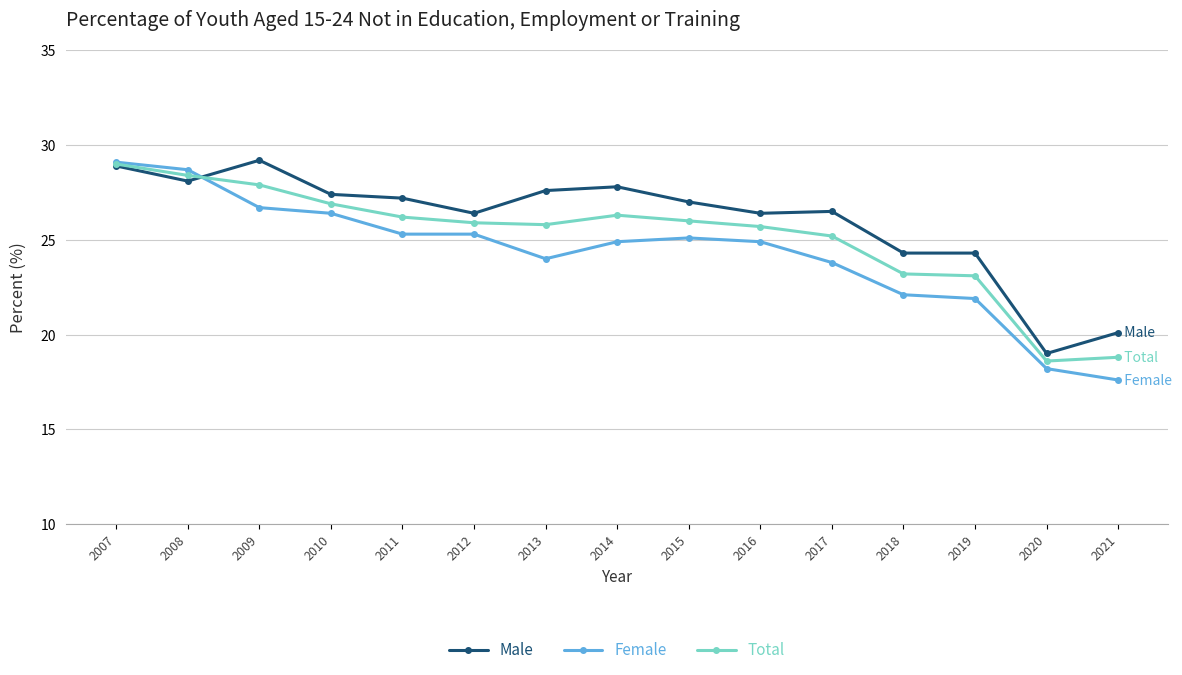

Where is the first local minimum for Male?

2008